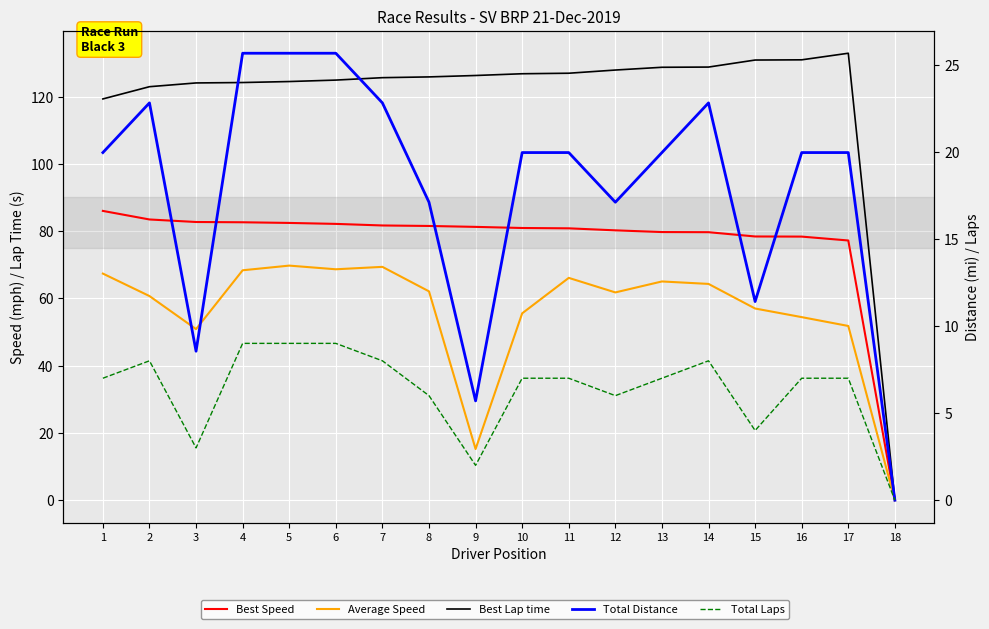

Is it true that Best Speed equals 24.2 at 13?

False